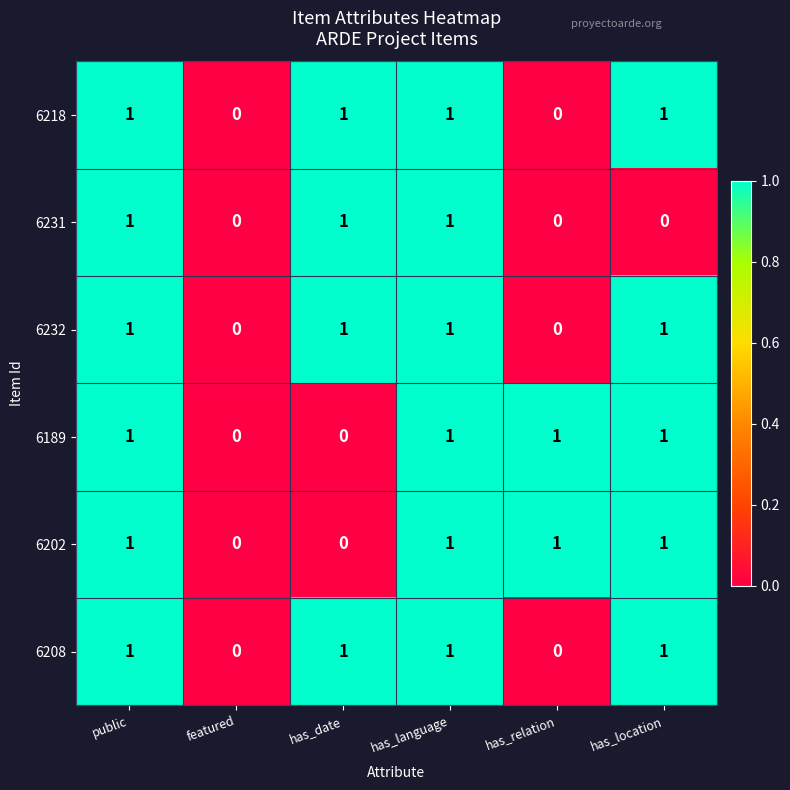

Count the 6218 values in the range 0 to 1.

6